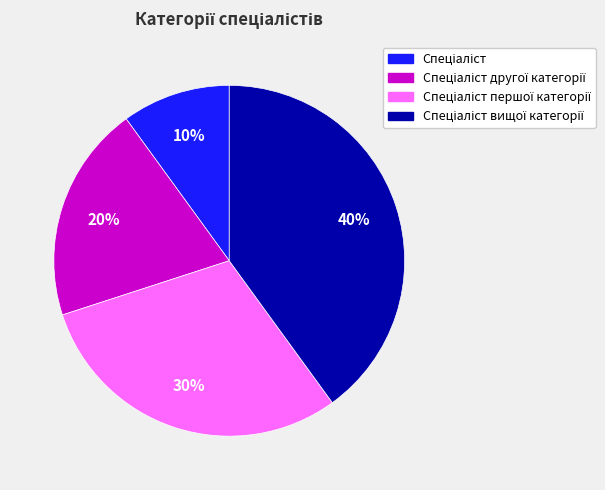

Is there any slice that represents more than half of the pie?

No